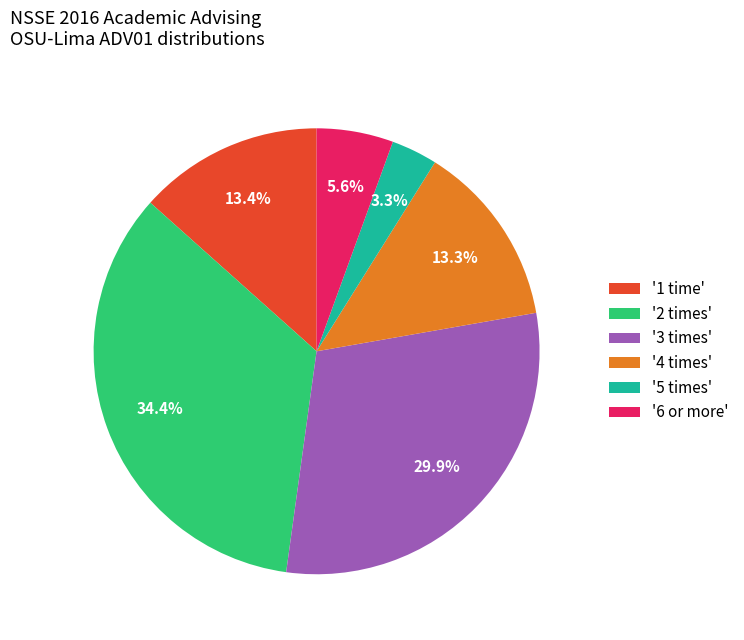

What percentage do '3 times' and '6 or more' together represent?

35.5%